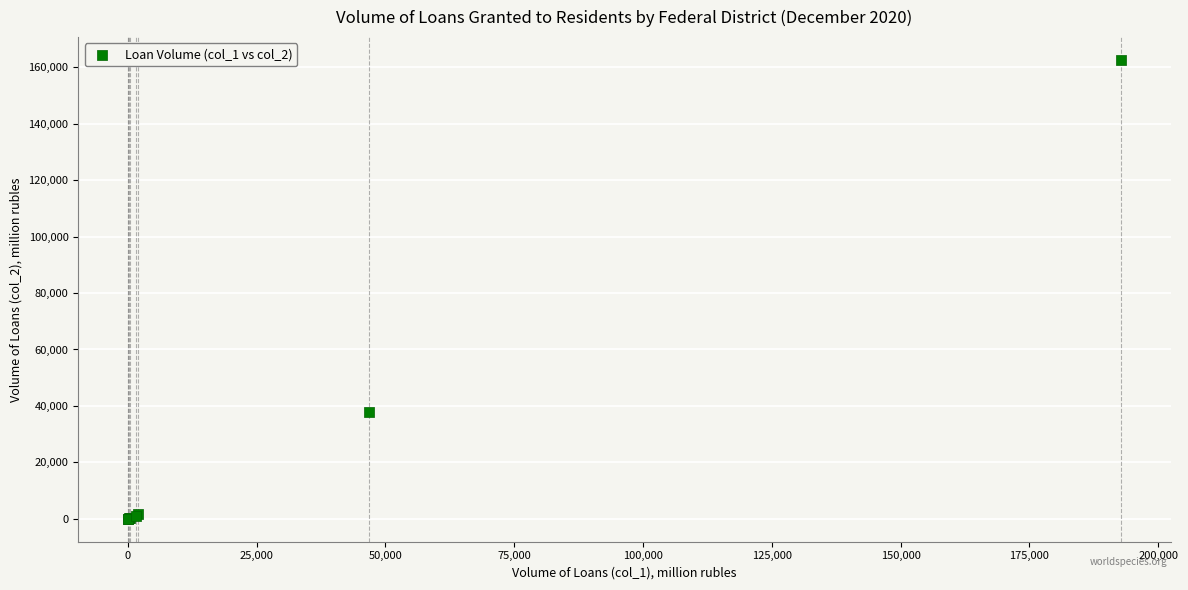

What Y value in the scatter plot is closest to 81304?

37976